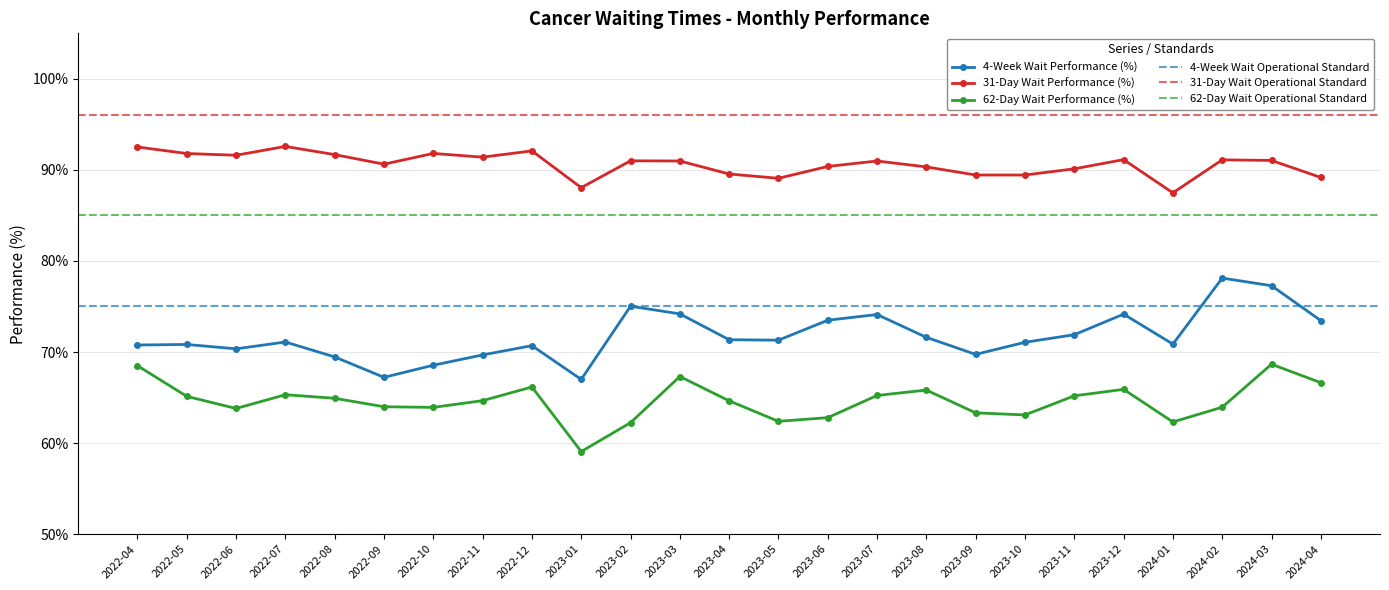

How many data points in 31-Day Wait Performance (%) are less than 90?

7